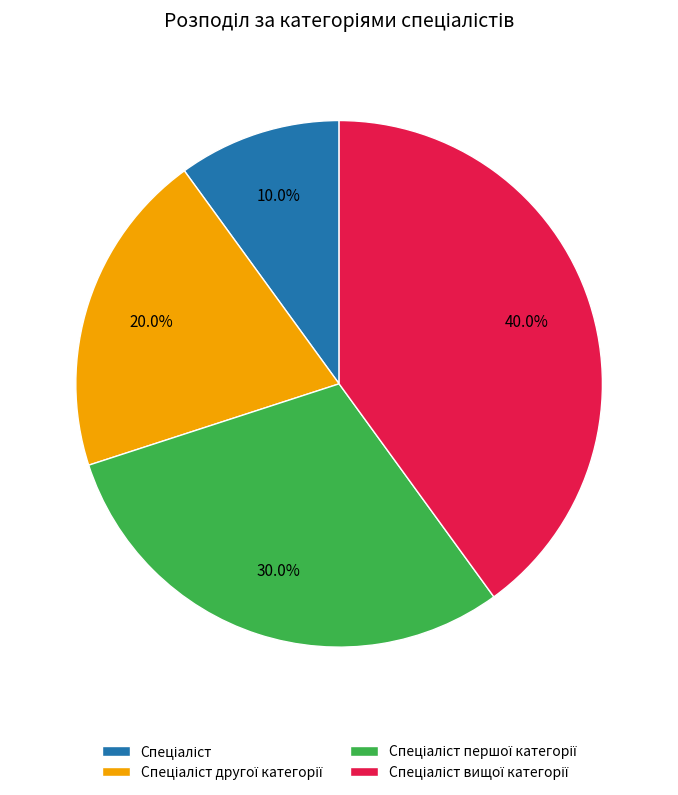

Is there a majority slice in this chart?

No